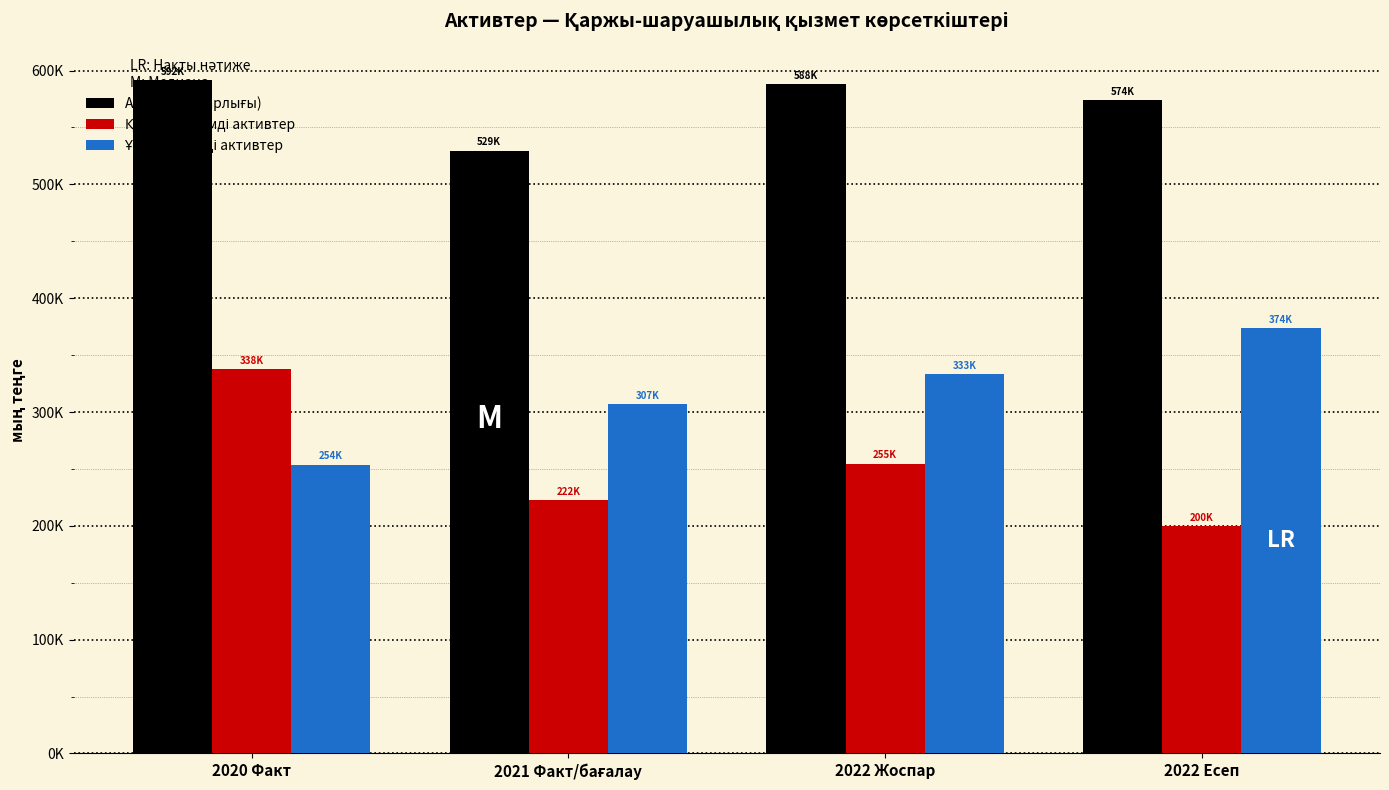

What is the average value of the Ұзақ мерзімді активтер series?

316988.0